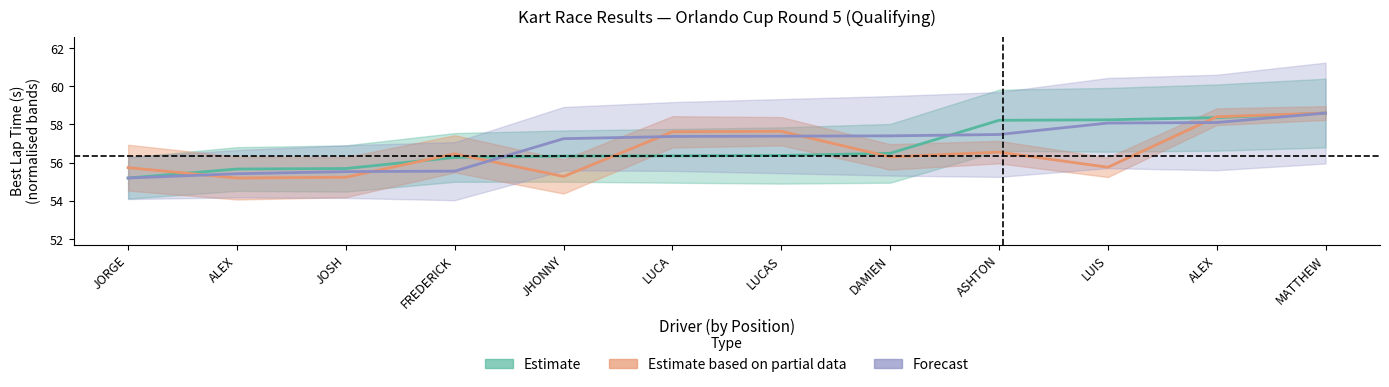

Rank the series at DAMIEN from highest to lowest value.

Forecast, Estimate, Estimate based on partial data